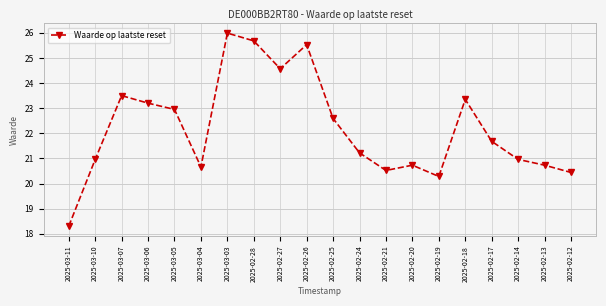

What is the value of the 15th point from the left?

20.3